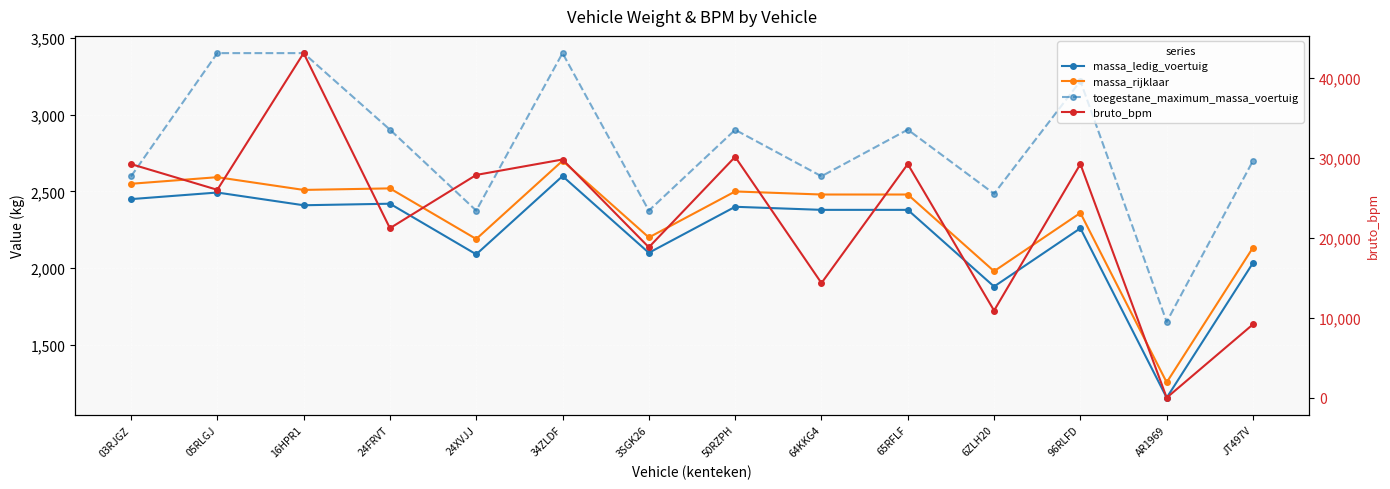

What is the value of the toegestane_maximum_massa_voertuig point at the 10th from the left?

2903